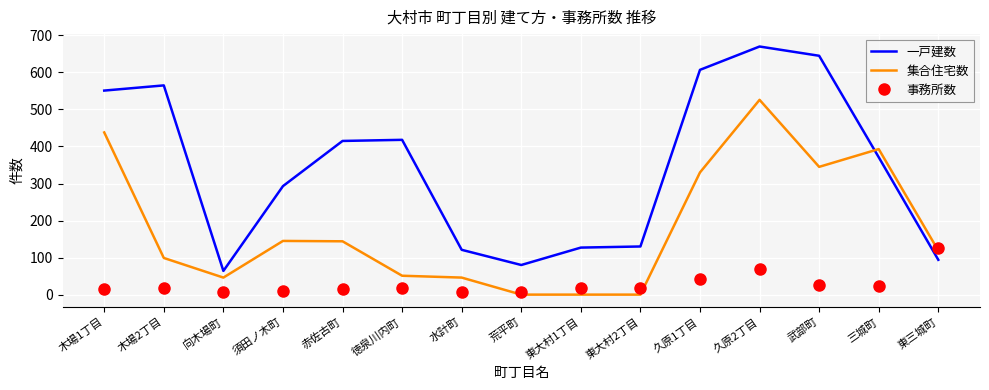

The 集合住宅数 series shows 185 at 東三城町. True or false?

False